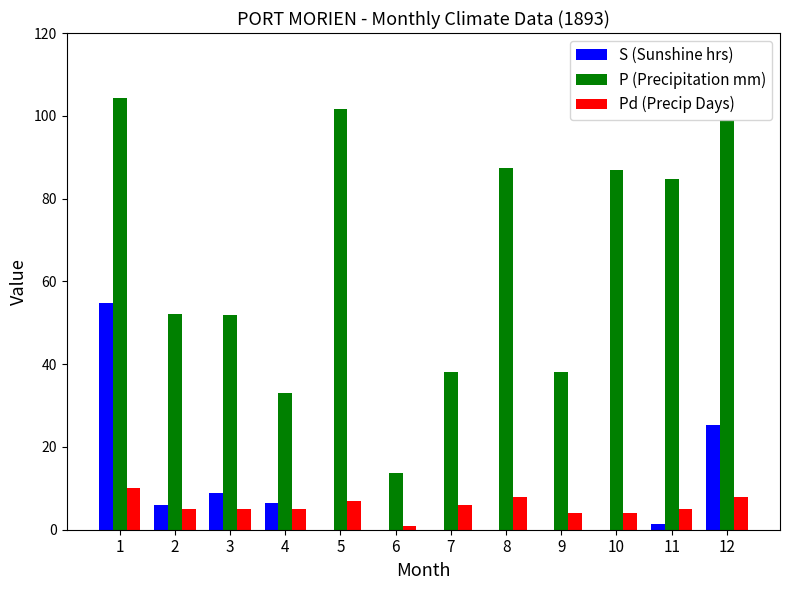

How many distinct data groups are displayed?

3